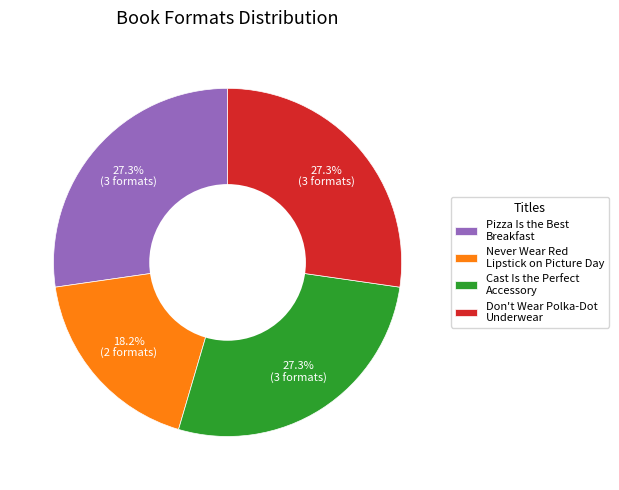

To the nearest percent, what percentage of the pie is Cast Is the Perfect Accessory?

27%